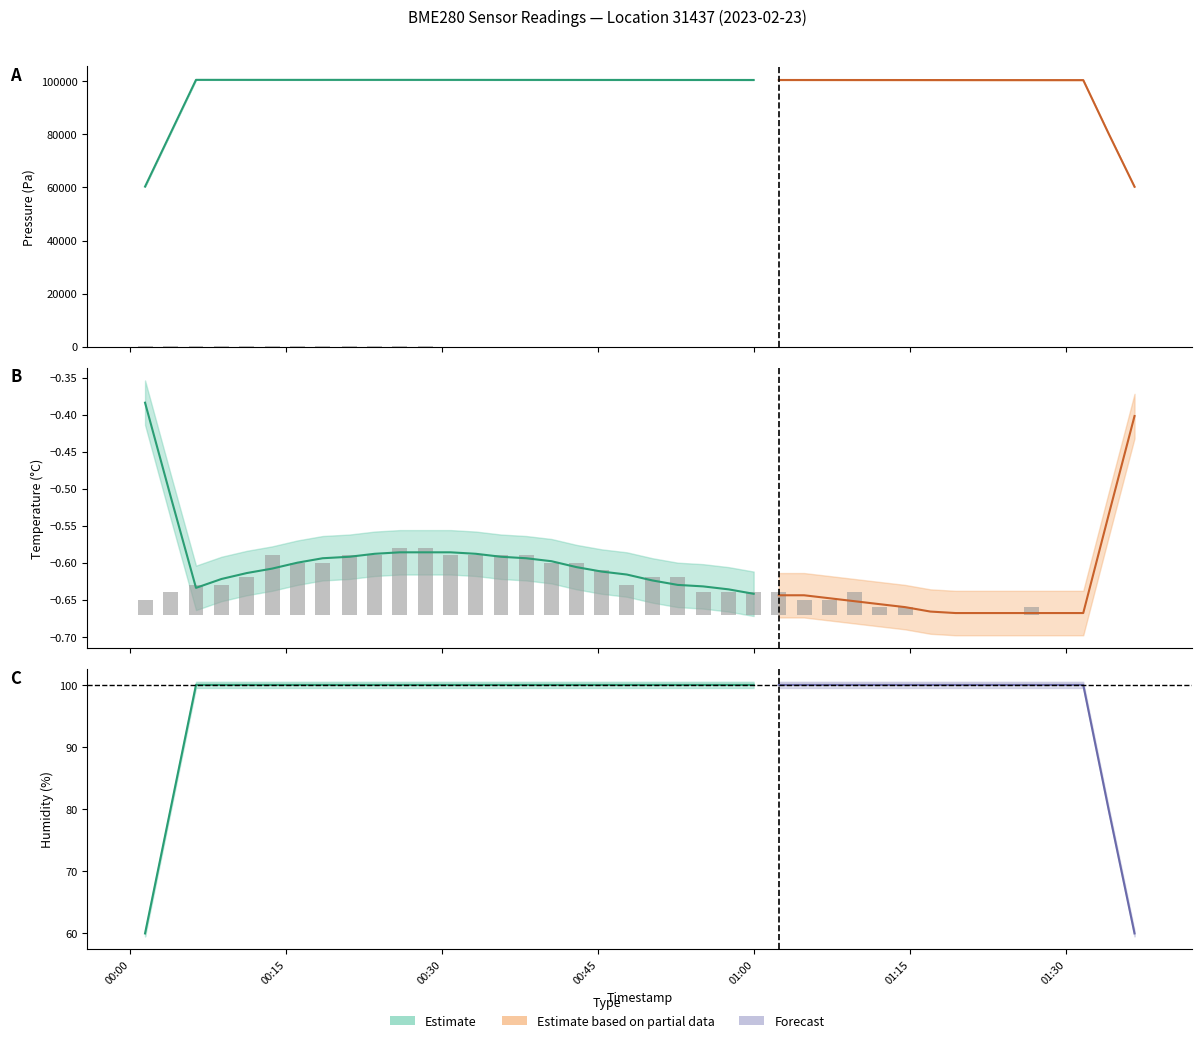

Which label corresponds to the largest value in the chart?

00:15